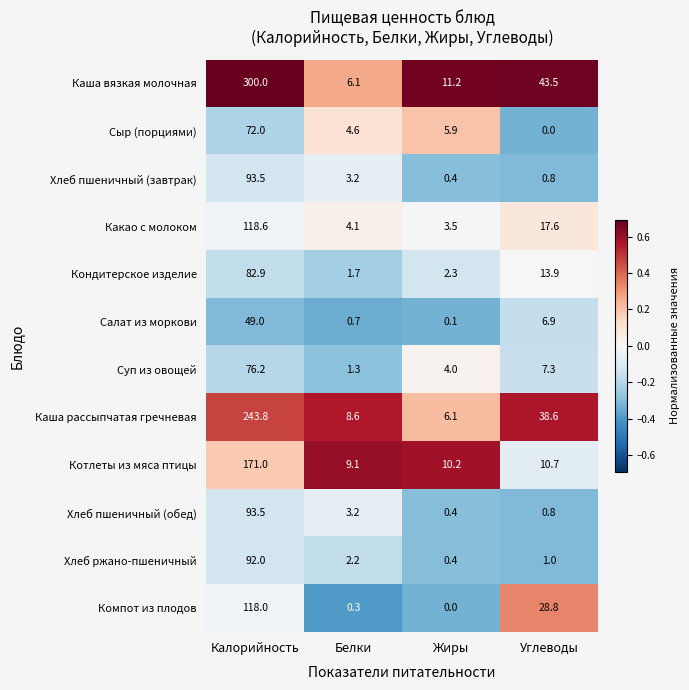

What is the sum of the Какао с молоком values at Углеводы and Белки?

21.7